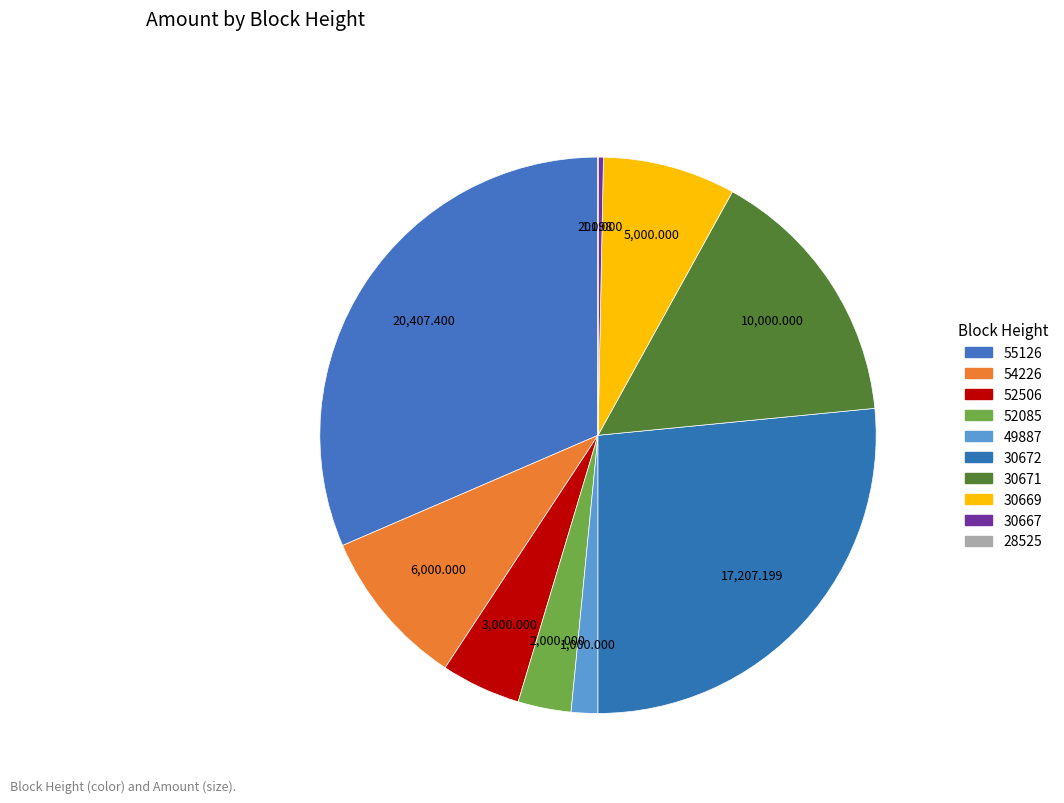

What is the largest slice in the pie chart?

55126